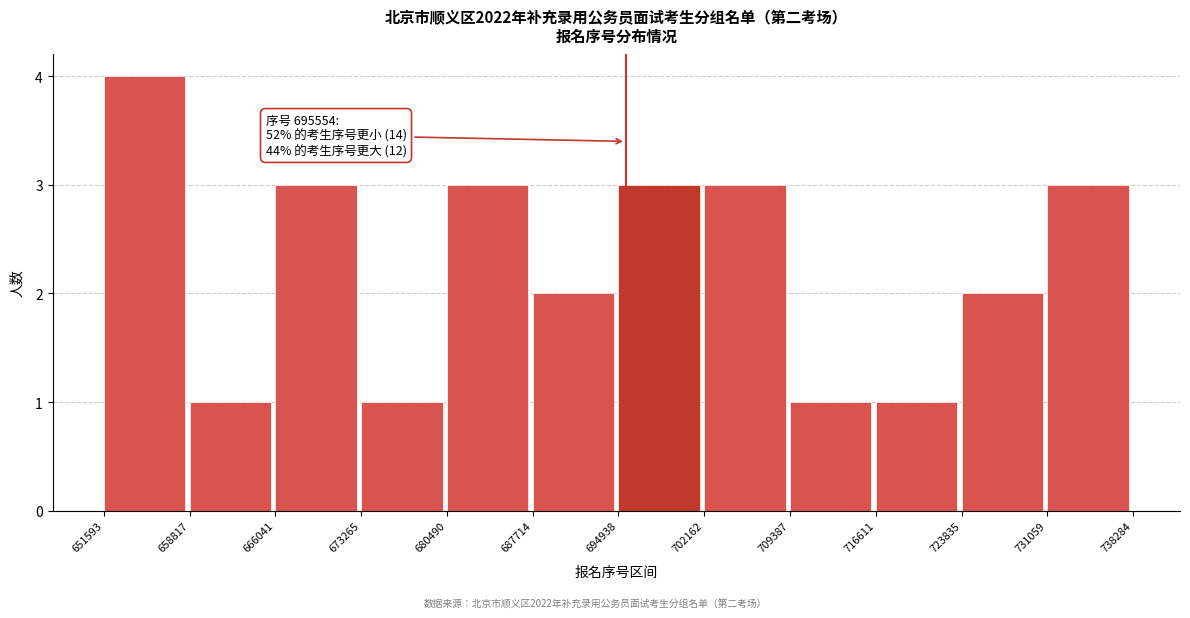

Over which range of the x-axis is the bar tallest?

651593 to 658817